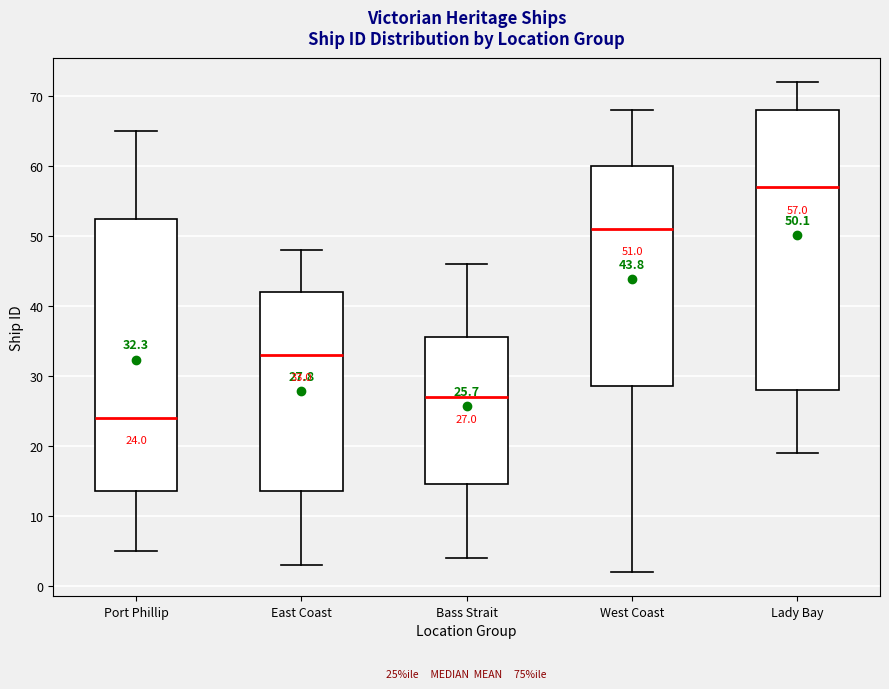

Which box has the lowest median line?

Port Phillip